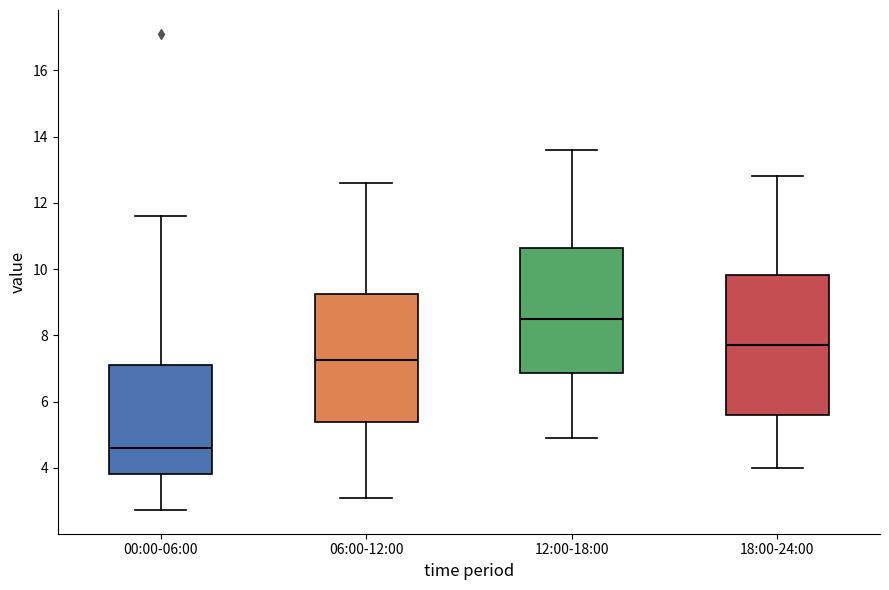

Where does the upper whisker of the box for 00:00-06:00 end on the y-axis? The values are not printed on the chart, so give them approximately, as read against the axis.

11.6